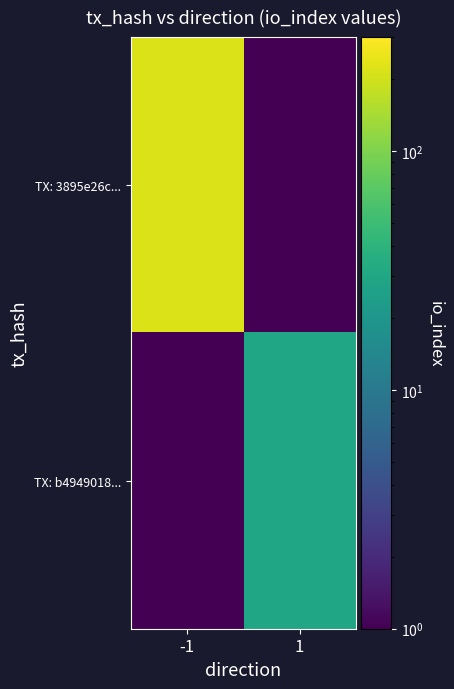

How many data points does each series have?

2